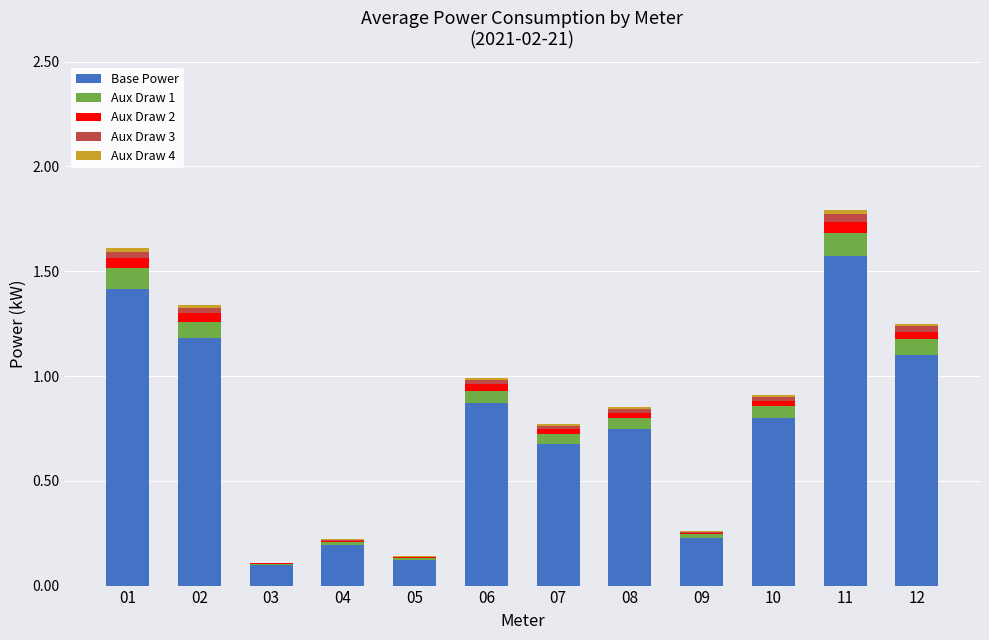

What is the maximum value for Base Power?

1.6